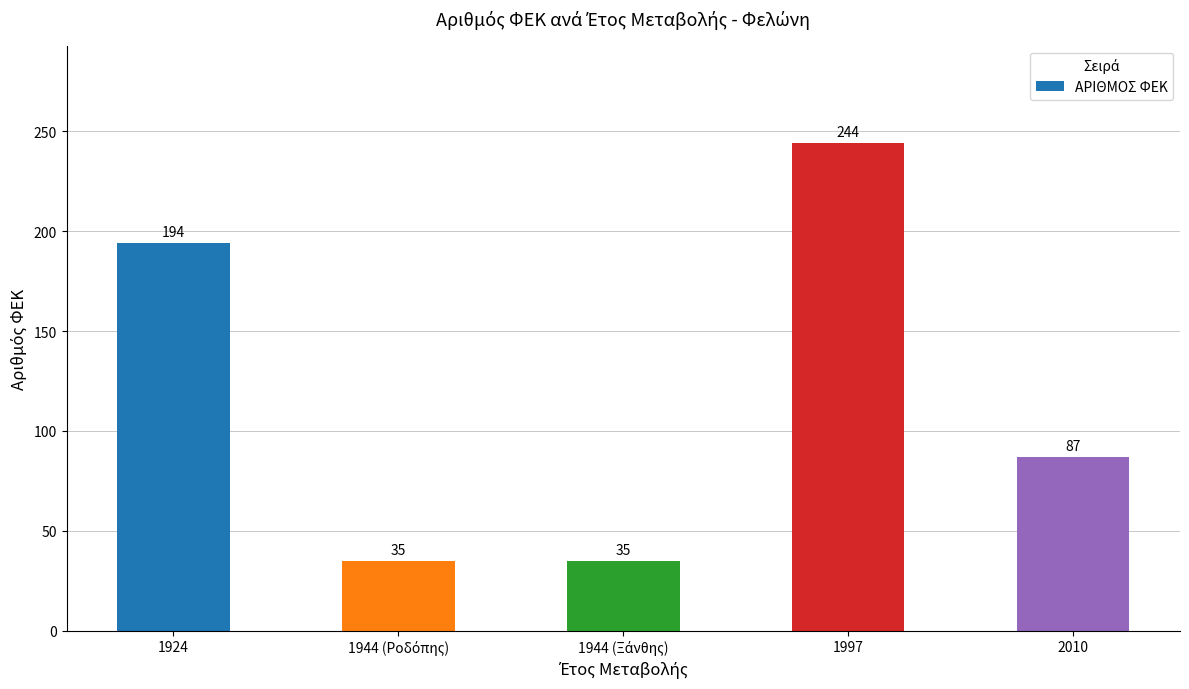

What is the difference between the maximum and minimum values?

209